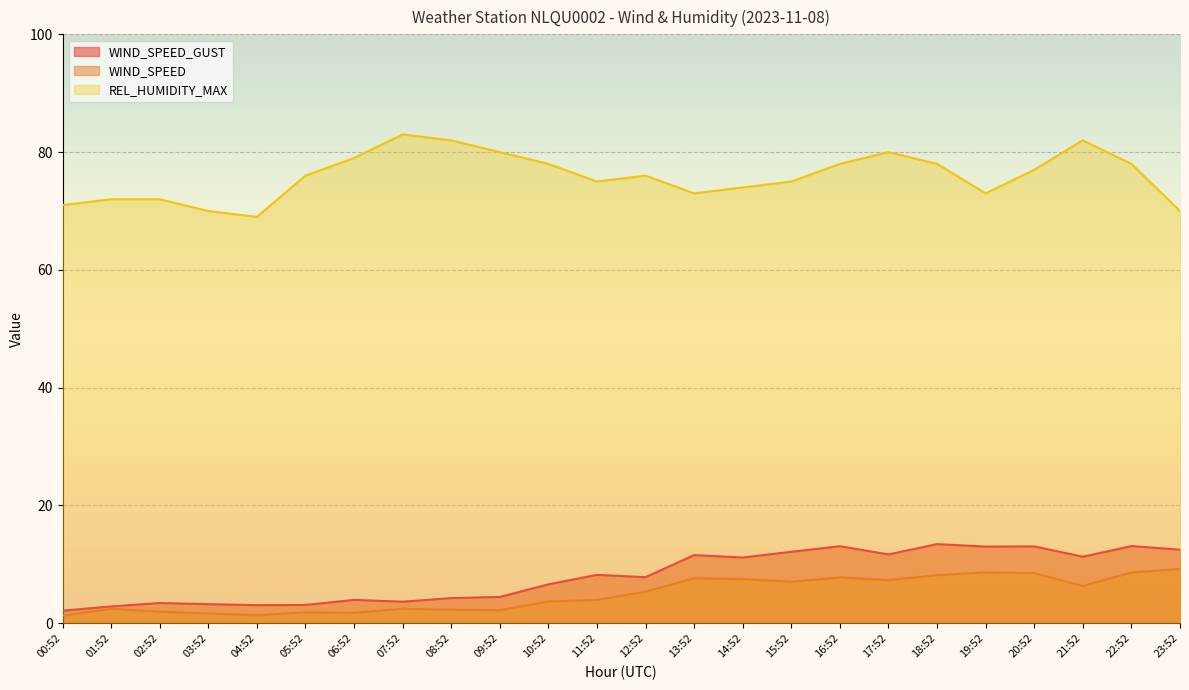

At which label does WIND_SPEED reach its peak?

23:52